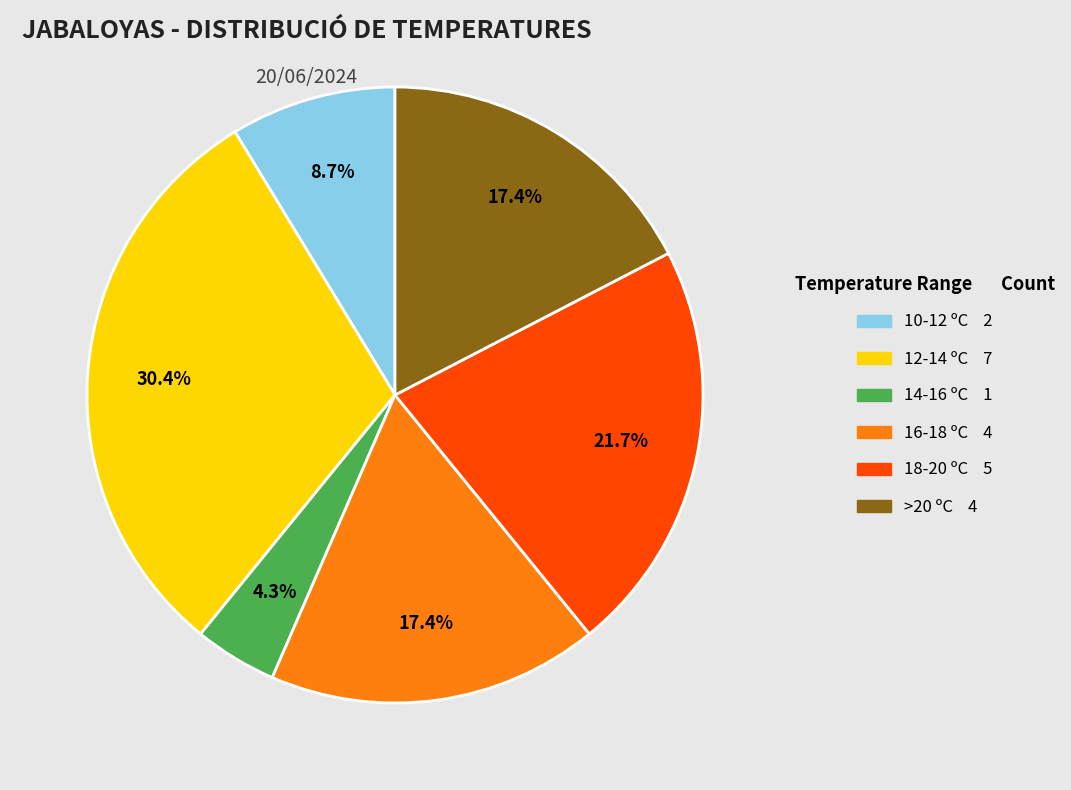

Is there a majority slice in this chart?

No